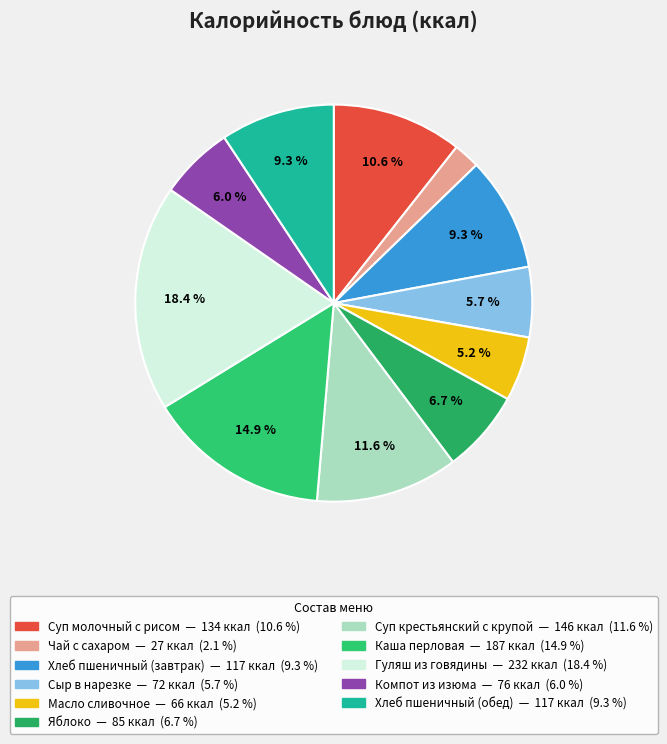

The Компот из изюма slice represents 6% of the pie. True or false?

True